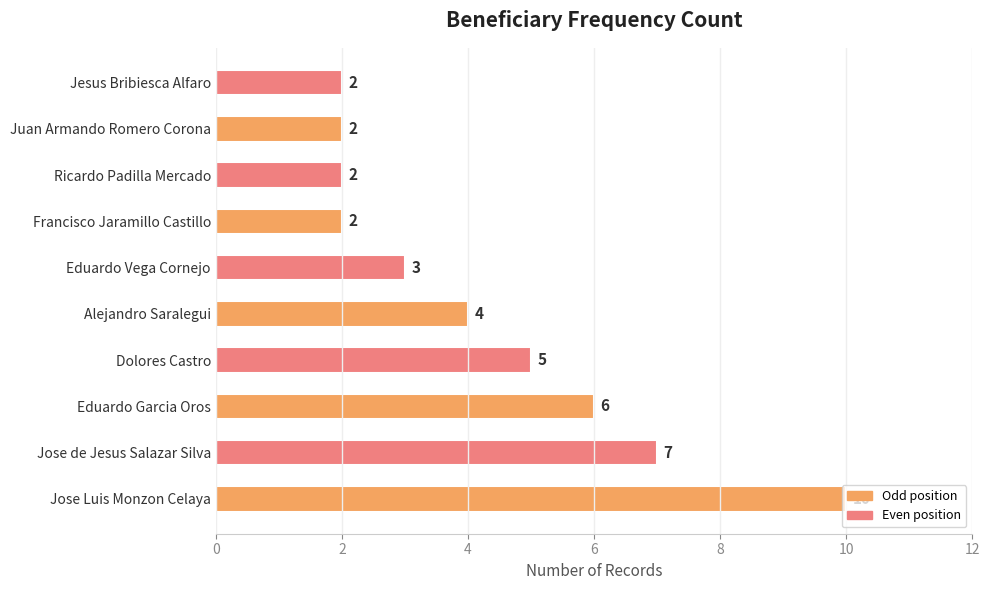

Which category has the highest value across all series?

Jose Luis Monzon Celaya